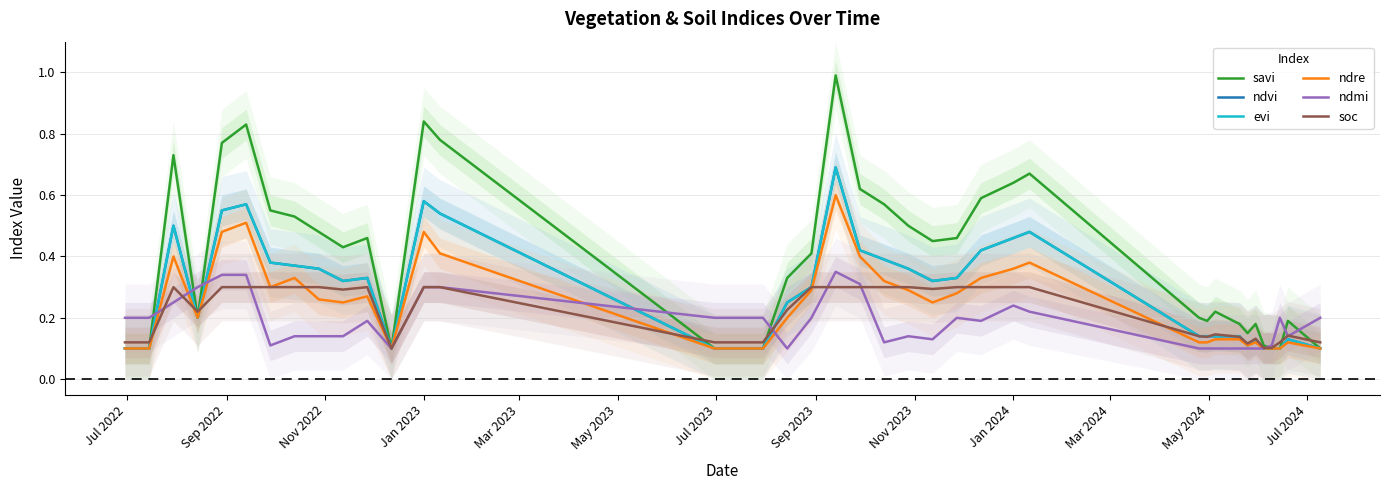

Reading left to right, transcribe all the data shown in this chart.

savi: 0.1	0.1	0.7	0.2	0.8	0.8	0.6	0.5	0.5	0.4	0.5	0.1	0.8	0.8	0.1	0.1	0.1	0.3	0.4	1.0	0.6	0.6	0.5	0.5	0.5	0.6	0.6	0.7	0.2	0.2	0.2	0.2	0.1	0.2	0.1	0.1	0.1	0.2	0.1
ndvi: 0.1	0.1	0.5	0.2	0.6	0.6	0.4	0.4	0.4	0.3	0.3	0.1	0.6	0.5	0.1	0.1	0.1	0.2	0.3	0.7	0.4	0.4	0.4	0.3	0.3	0.4	0.5	0.5	0.1	0.1	0.1	0.1	0.1	0.1	0.1	0.1	0.1	0.1	0.1
evi: 0.1	0.1	0.5	0.2	0.6	0.6	0.4	0.4	0.4	0.3	0.3	0.1	0.6	0.5	0.1	0.1	0.1	0.2	0.3	0.7	0.4	0.4	0.4	0.3	0.3	0.4	0.5	0.5	0.1	0.1	0.1	0.1	0.1	0.1	0.1	0.1	0.1	0.1	0.1
ndre: 0.1	0.1	0.4	0.2	0.5	0.5	0.3	0.3	0.3	0.2	0.3	0.1	0.5	0.4	0.1	0.1	0.1	0.2	0.3	0.6	0.4	0.3	0.3	0.2	0.3	0.3	0.4	0.4	0.1	0.1	0.1	0.1	0.1	0.1	0.1	0.1	0.1	0.1	0.1
ndmi: 0.2	0.2	0.2	0.3	0.3	0.3	0.1	0.1	0.1	0.1	0.2	0.1	0.3	0.3	0.2	0.2	0.2	0.1	0.2	0.3	0.3	0.1	0.1	0.1	0.2	0.2	0.2	0.2	0.1	0.1	0.1	0.1	0.1	0.1	0.1	0.1	0.2	0.1	0.2
soc: 0.1	0.1	0.3	0.2	0.3	0.3	0.3	0.3	0.3	0.3	0.3	0.1	0.3	0.3	0.1	0.1	0.1	0.2	0.3	0.3	0.3	0.3	0.3	0.3	0.3	0.3	0.3	0.3	0.1	0.1	0.1	0.1	0.1	0.1	0.1	0.1	0.1	0.1	0.1